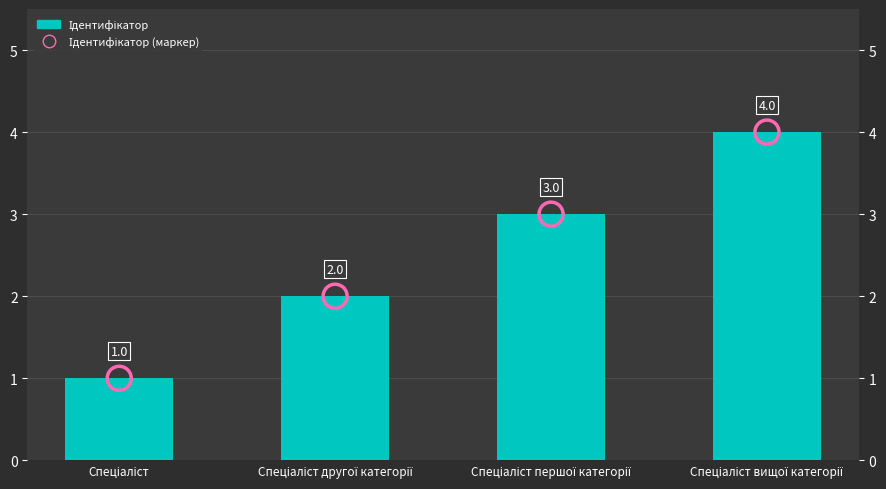

What is the total value across all series at Спеціаліст першої категорії?

6